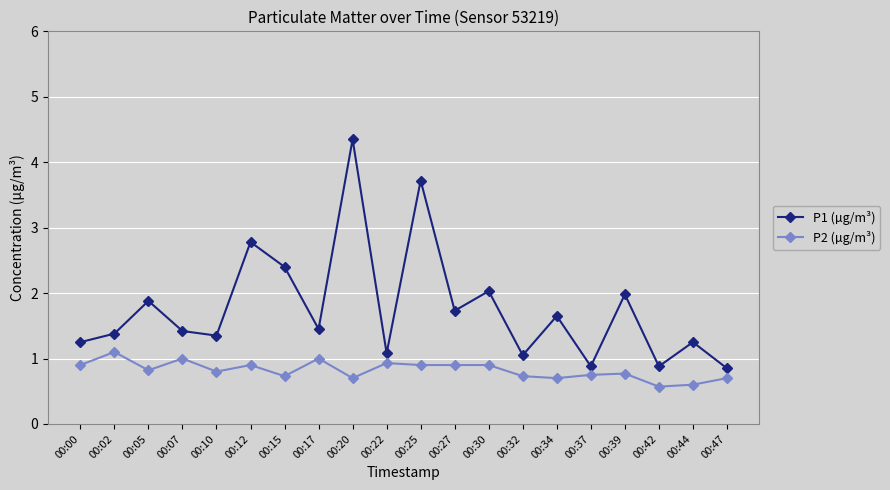

What is the difference between the maximum and minimum values in the P2 (µg/m³) series?

0.5